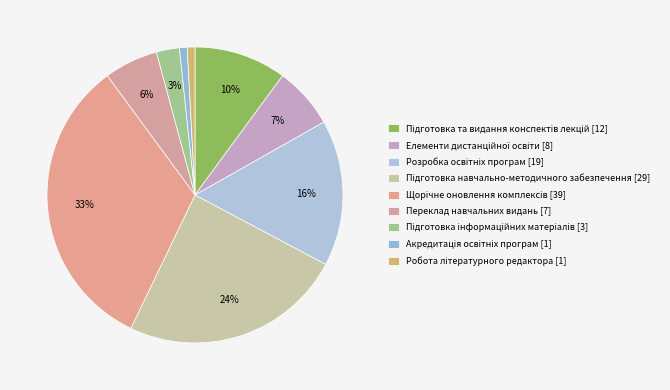

How many segments does this pie chart have?

9